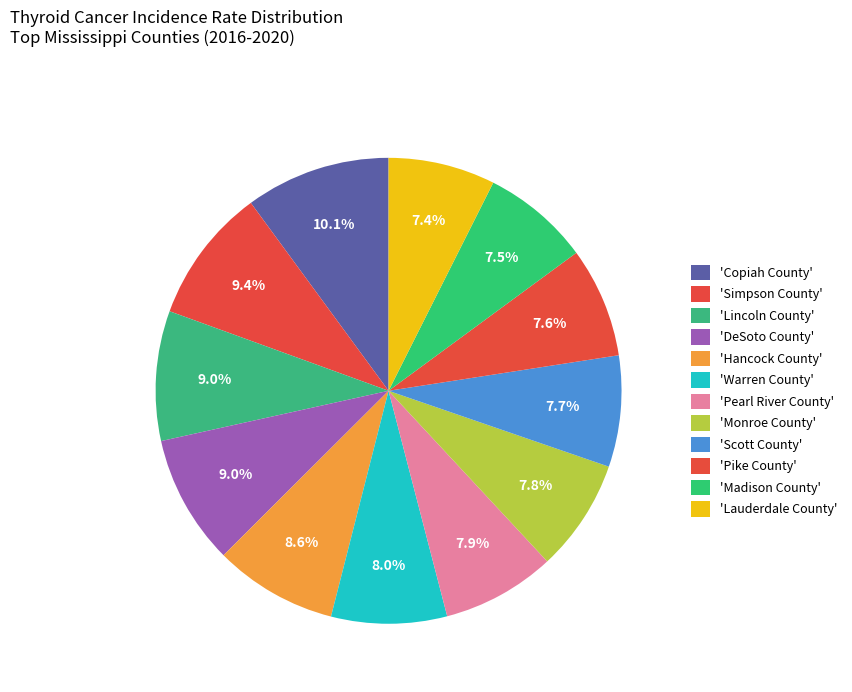

How many slices are in this pie chart?

12